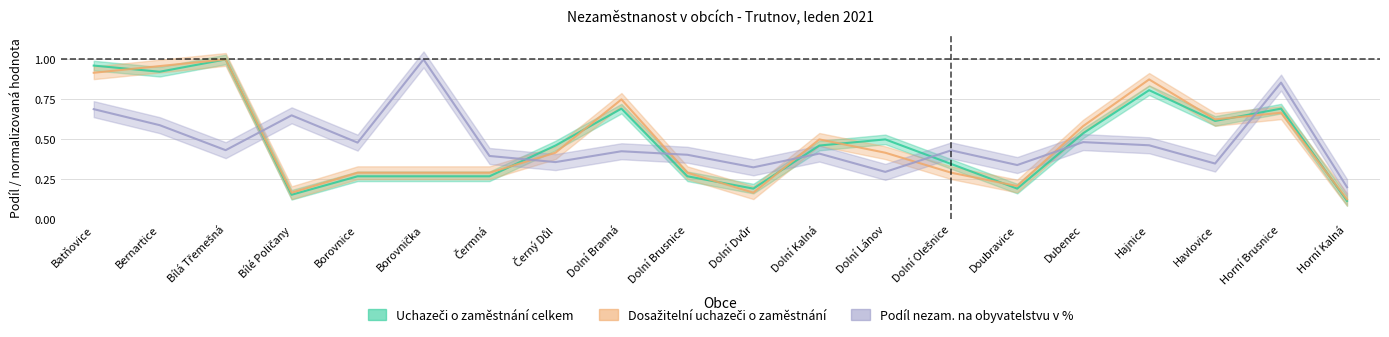

Is it true that Podíl nezam. na obyvatelstvu v % equals 0.1 at Bílá Třemešná?

False